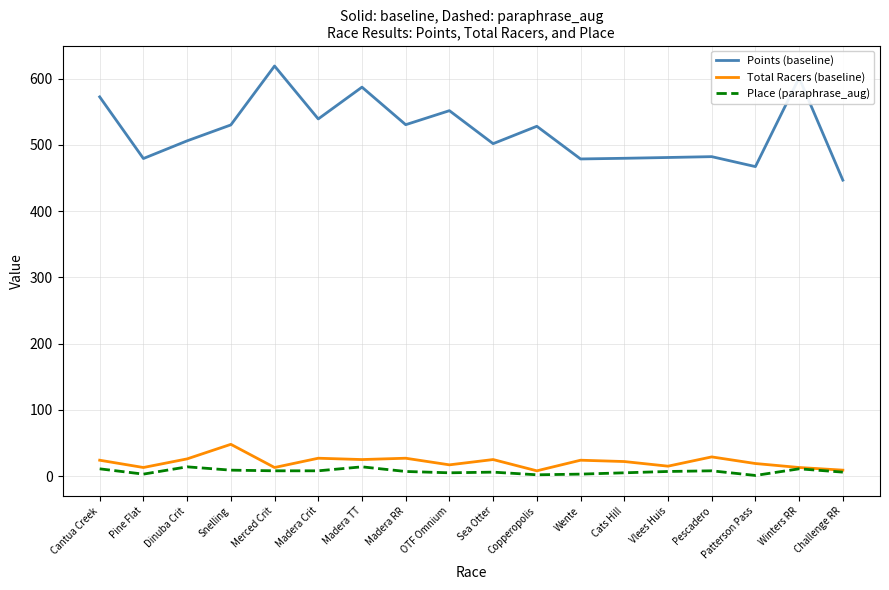

What are all the series names shown in the legend?

Points (baseline), Total Racers (baseline), Place (paraphrase_aug)